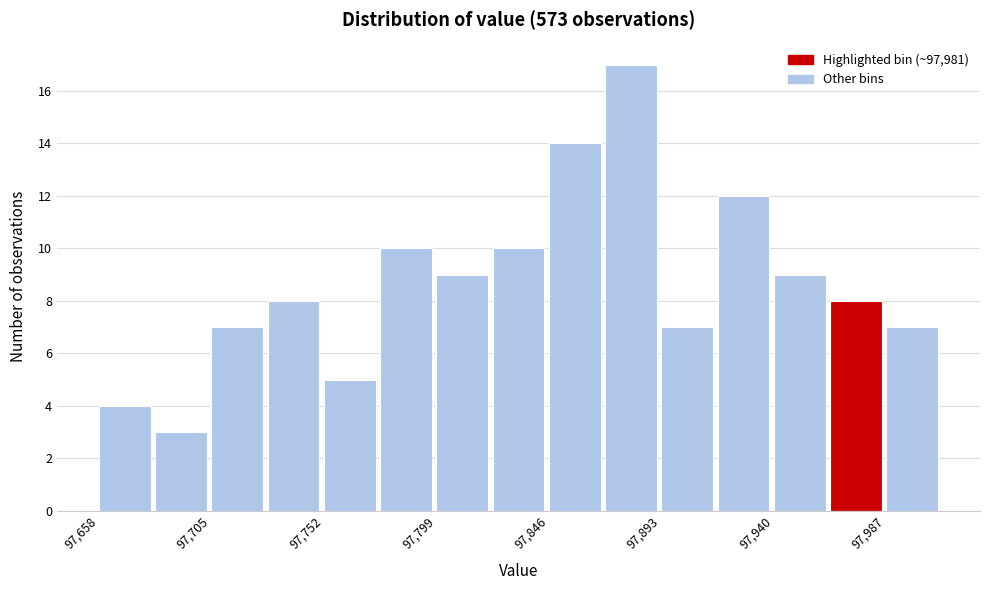

What is the height of the bar covering 97869.5 to 97893.0 on the x-axis? Neither the bar edges nor the heights are printed on the chart, so give them approximately, as read against the axes.

17